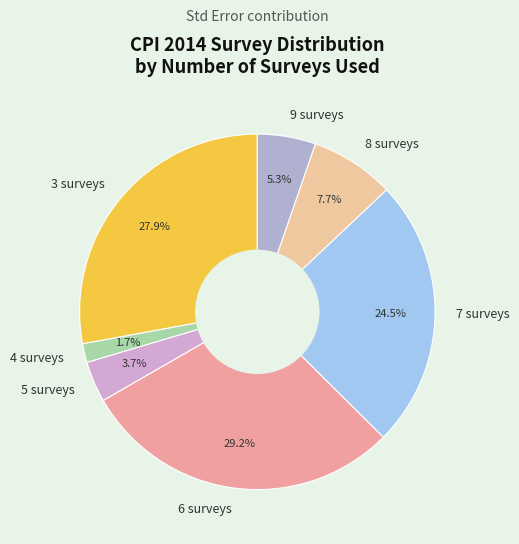

Rank the categories by value from lowest to highest.

4 surveys, 5 surveys, 9 surveys, 8 surveys, 7 surveys, 3 surveys, 6 surveys